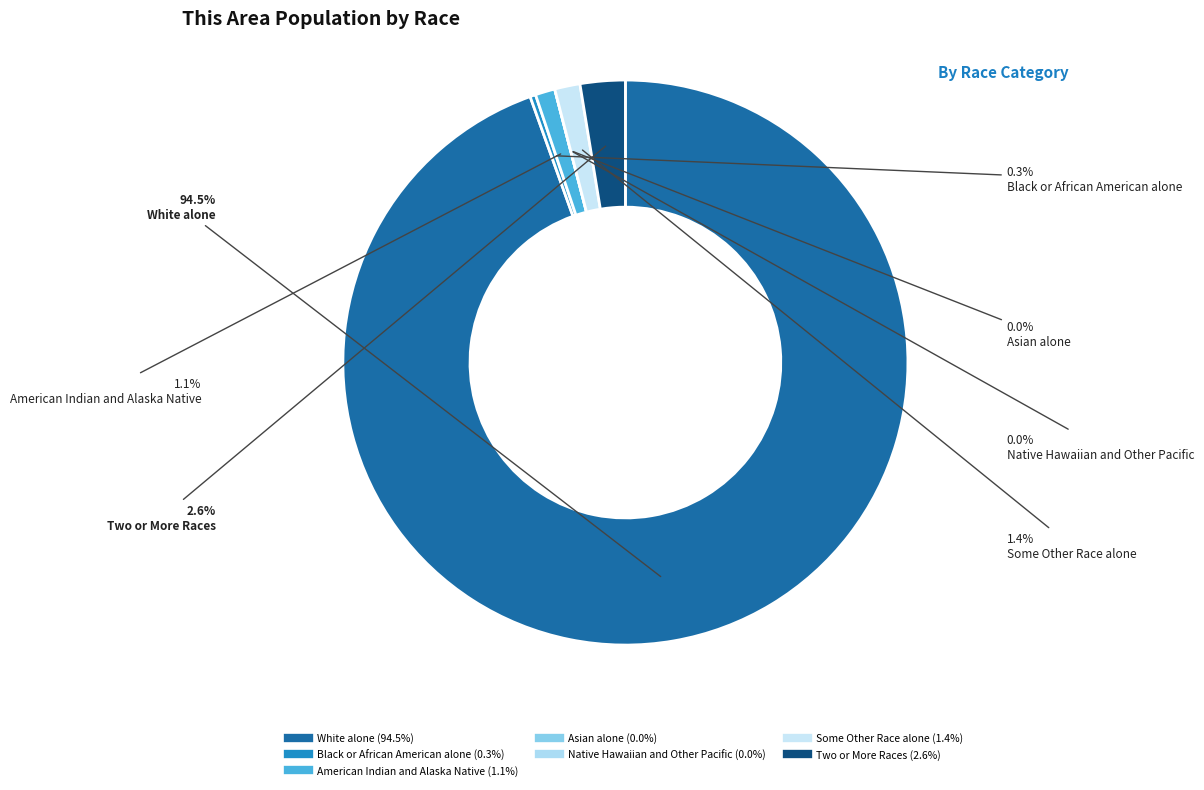

Count the number of slices in the pie.

7